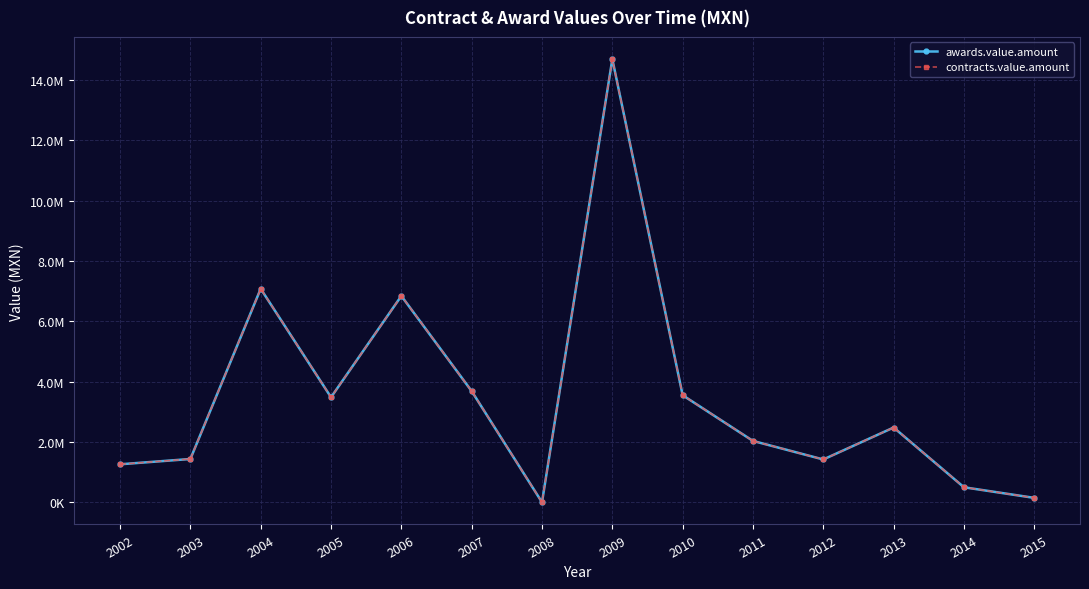

True or false: awards.value.amount has a value of 0.0 at 2008.

True